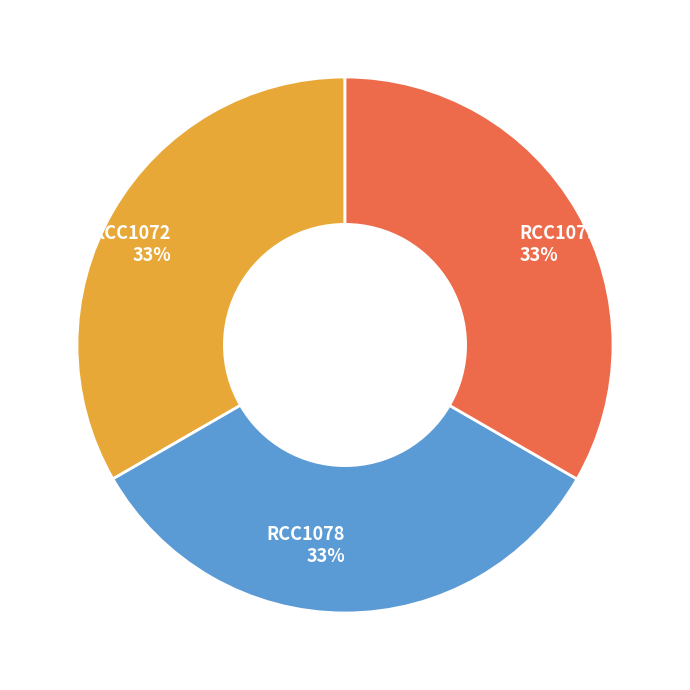

To the nearest percent, what portion does RCC1072 represent?

33%